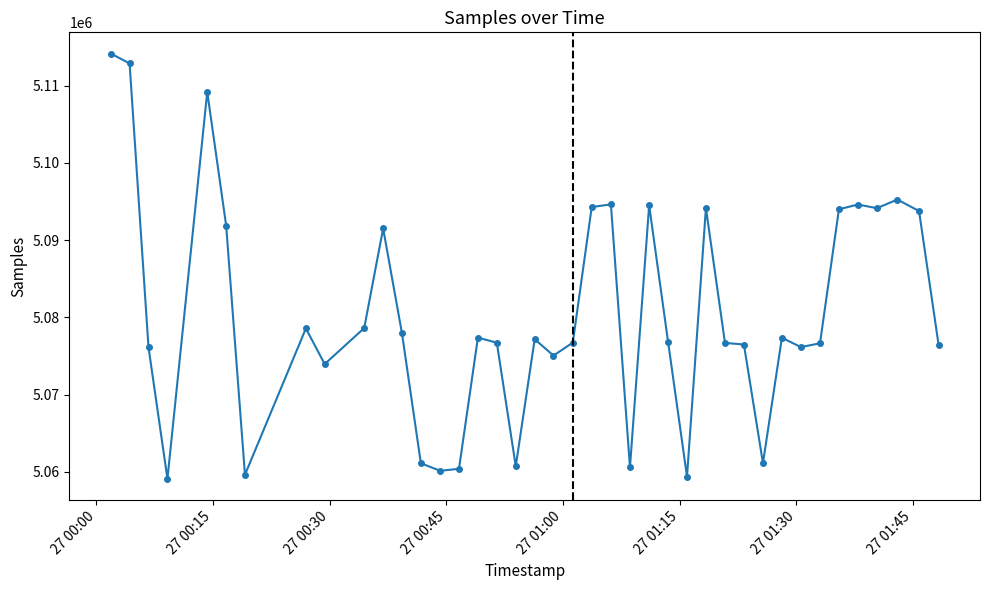

What is the value of the 18th point from the left?

5060716